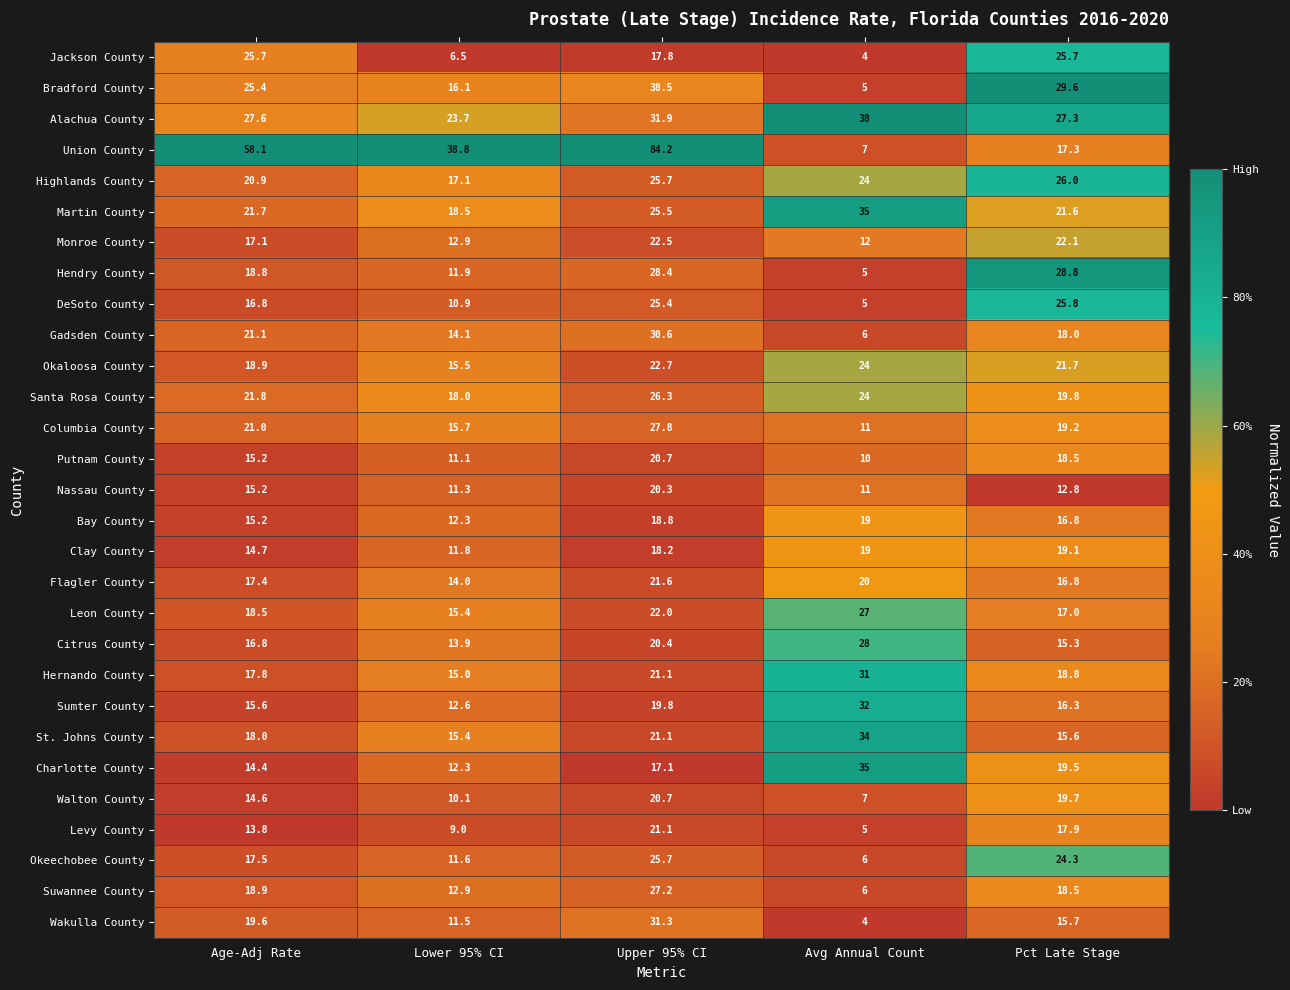

The St. Johns County series shows 46.5 at Avg Annual Count. True or false?

False